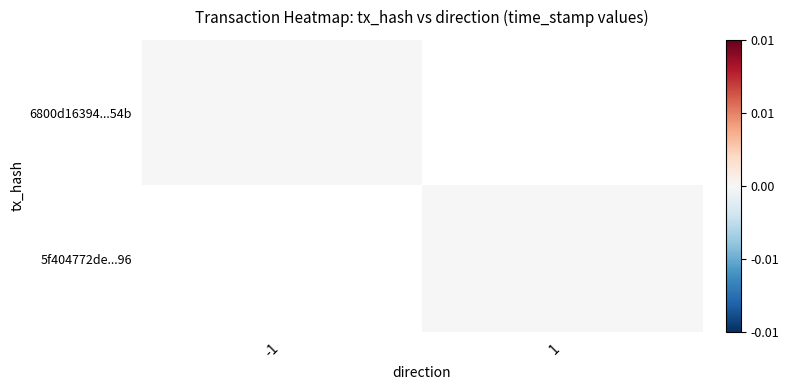

At which label does 6800d16394...54b reach its minimum?

-1